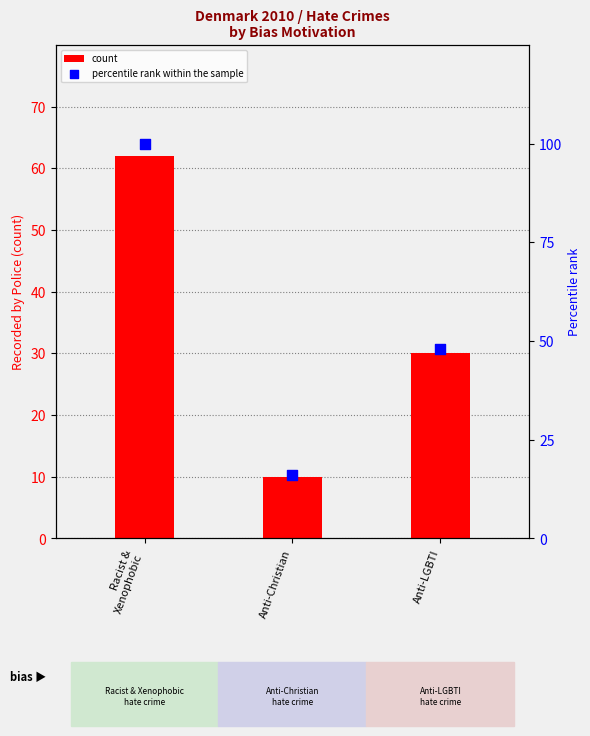

Which series contains the highest Y value?

percentile rank within the sample